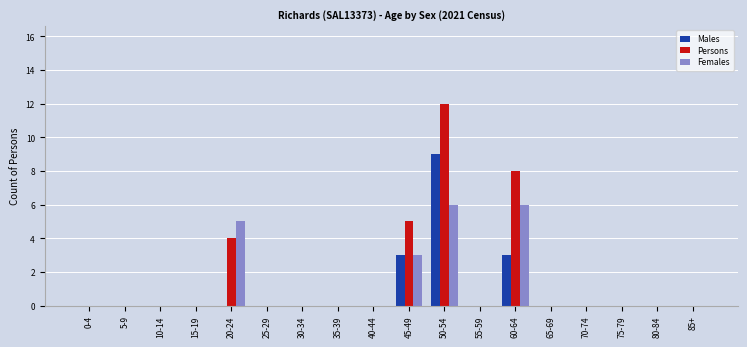

What are all the series names shown in the legend?

Males, Persons, Females